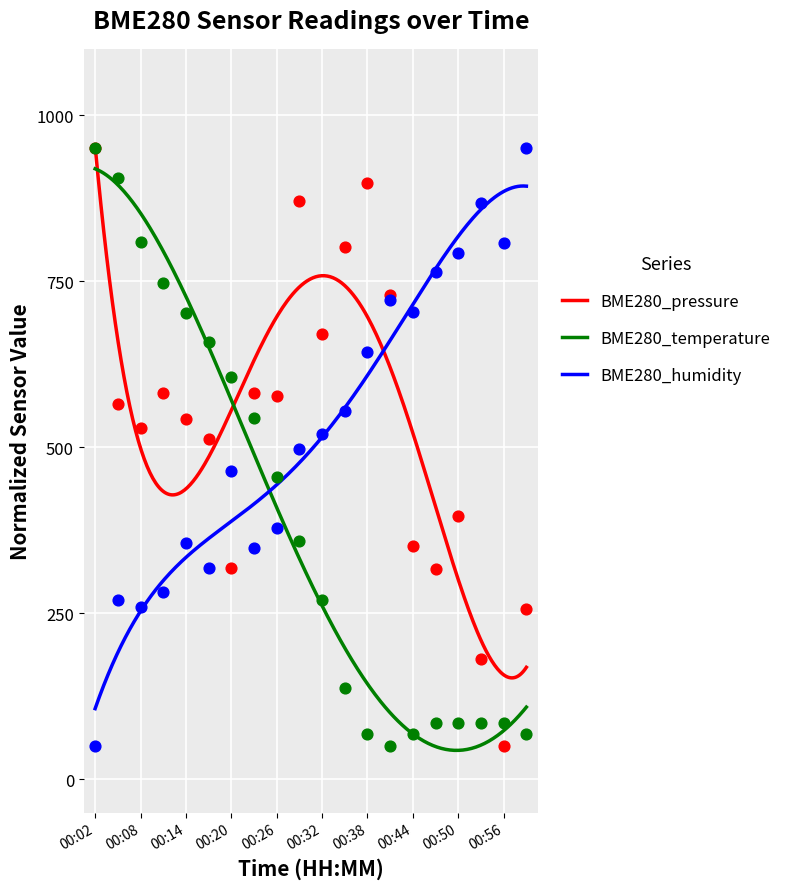

At which category is the sum across all series the highest?

00:02